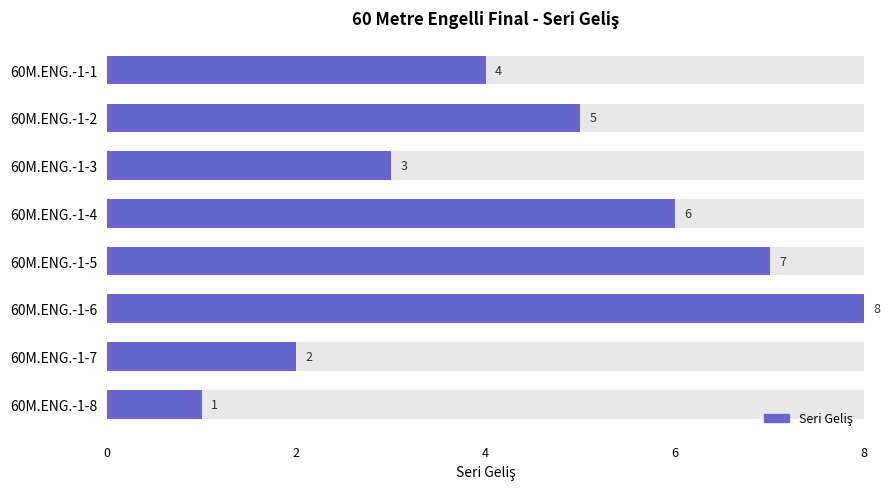

Reading left to right, extract all data points from this chart.

4	5	3	6	7	8	2	1